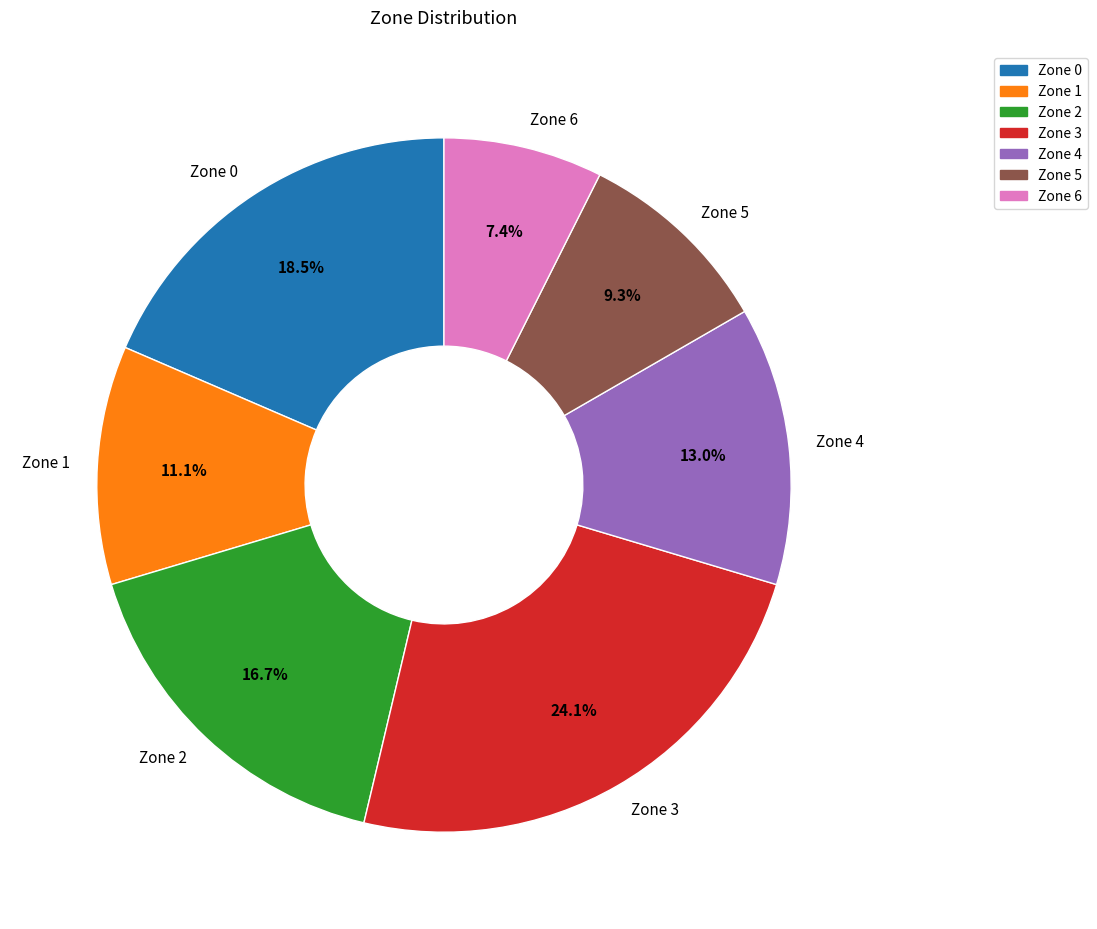

Which category has the smallest portion of the pie?

Zone 6